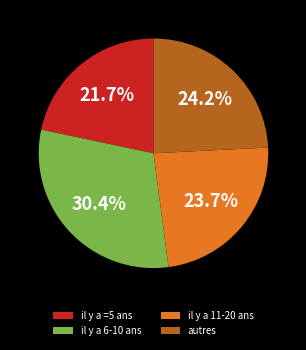

To the nearest percent, what percentage of the pie is il y a =5 ans?

22%